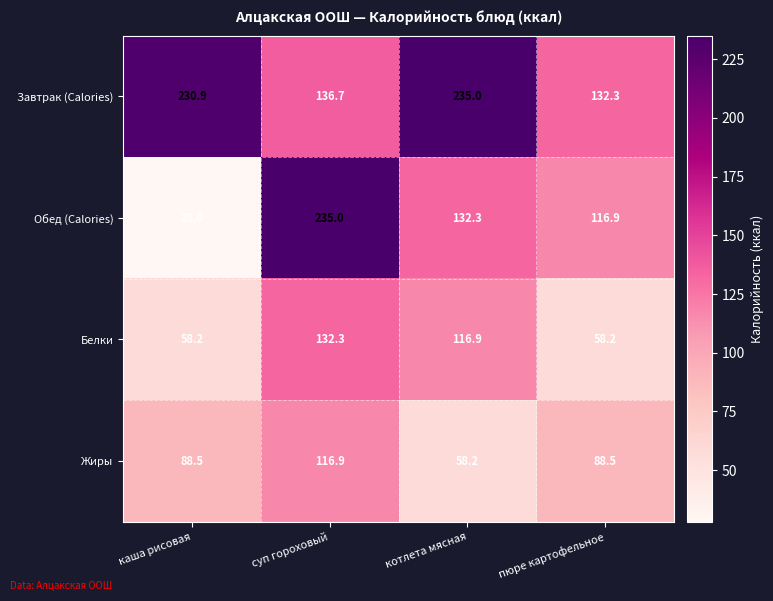

The value of Жиры at котлета мясная is 83.9. True or false?

False